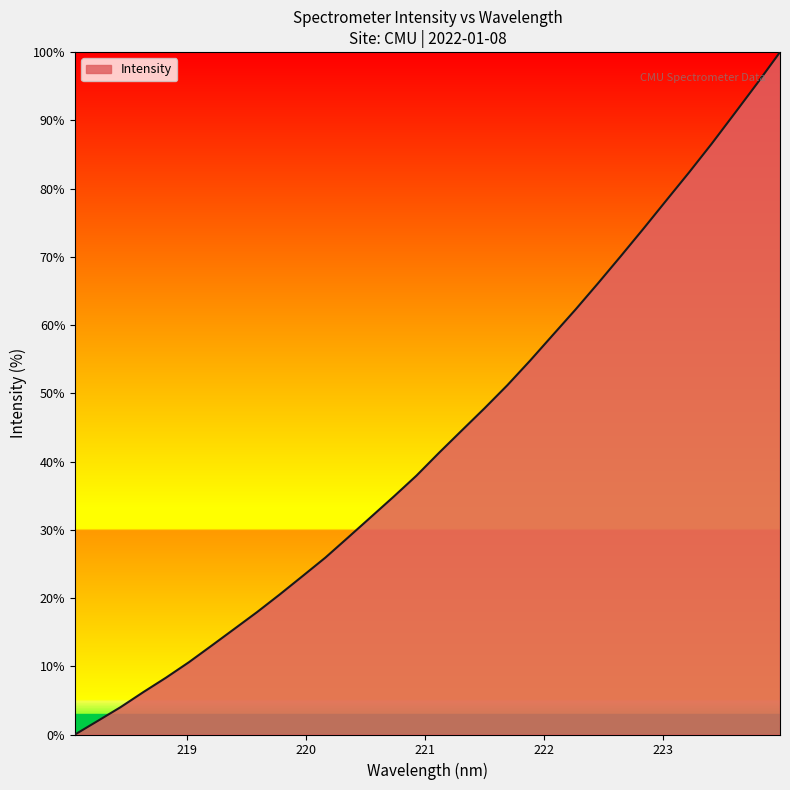

What is the difference between the maximum and minimum values?

100.0